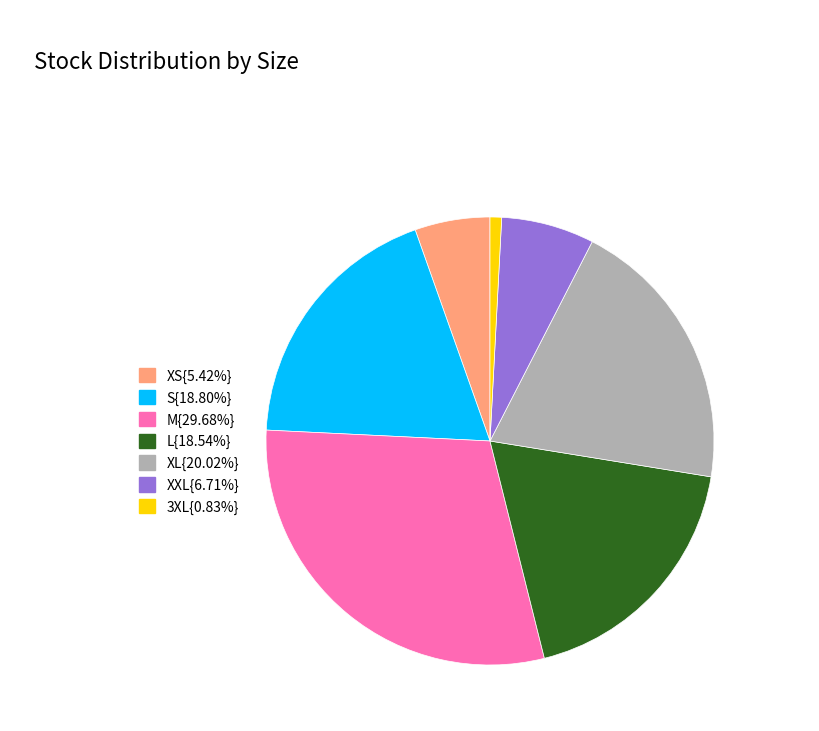

How many segments does this pie chart have?

7